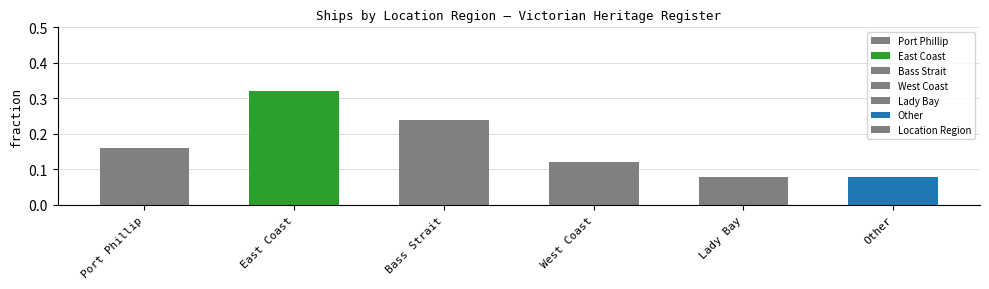

The value at Port Phillip is 0.3. True or false?

False